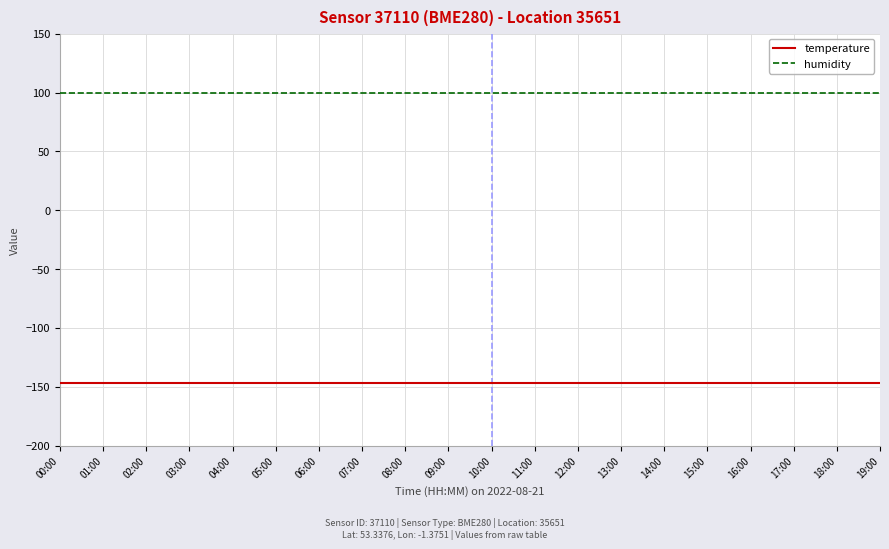

True or false: temperature and humidity cross at least once.

False